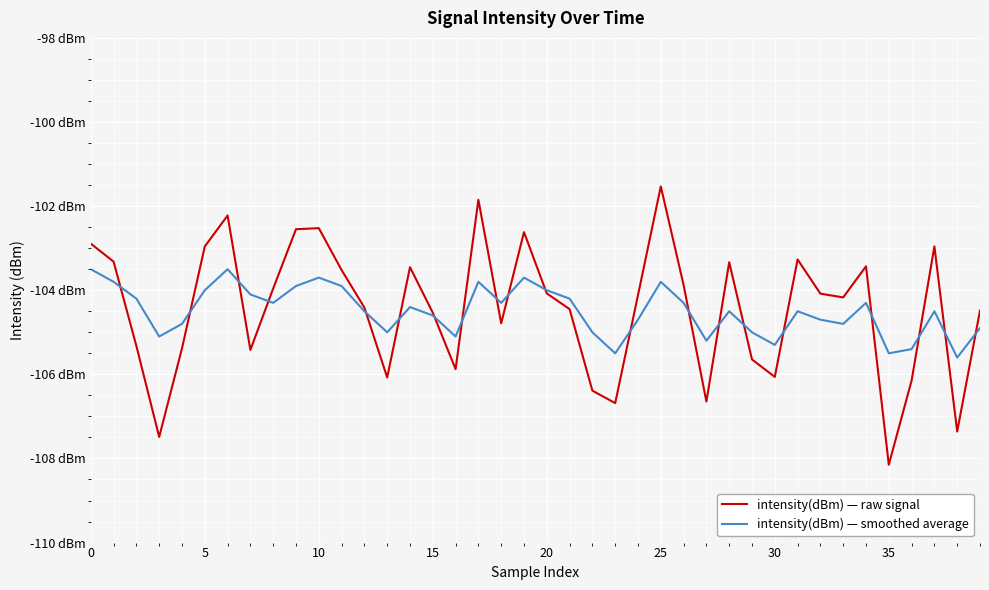

Which category has the lowest value in the intensity(dBm) — smoothed average series?

38